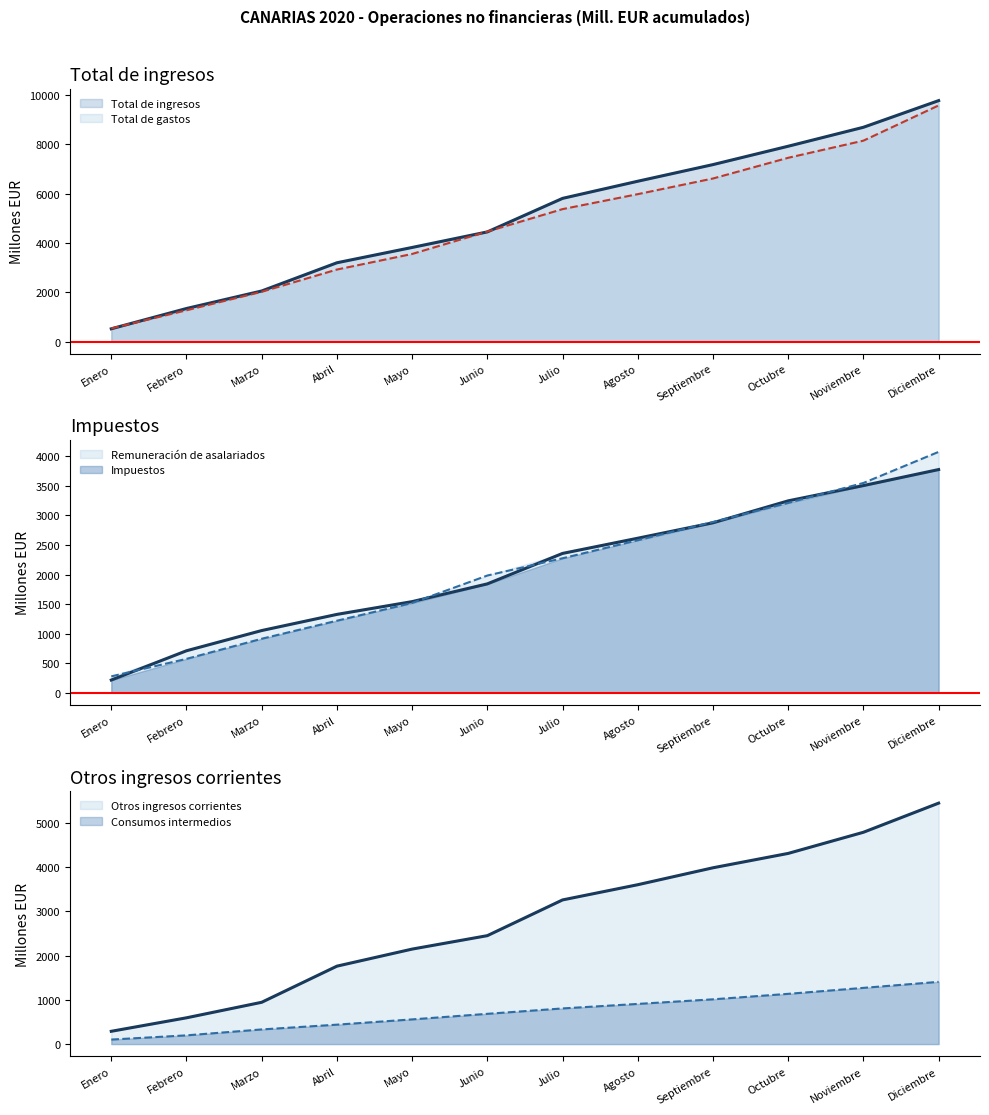

Rank the series by their maximum value, from lowest to highest.

Consumos intermedios, Impuestos, Remuneración de asalariados, Otros ingresos corrientes, Total de gastos, Total de ingresos